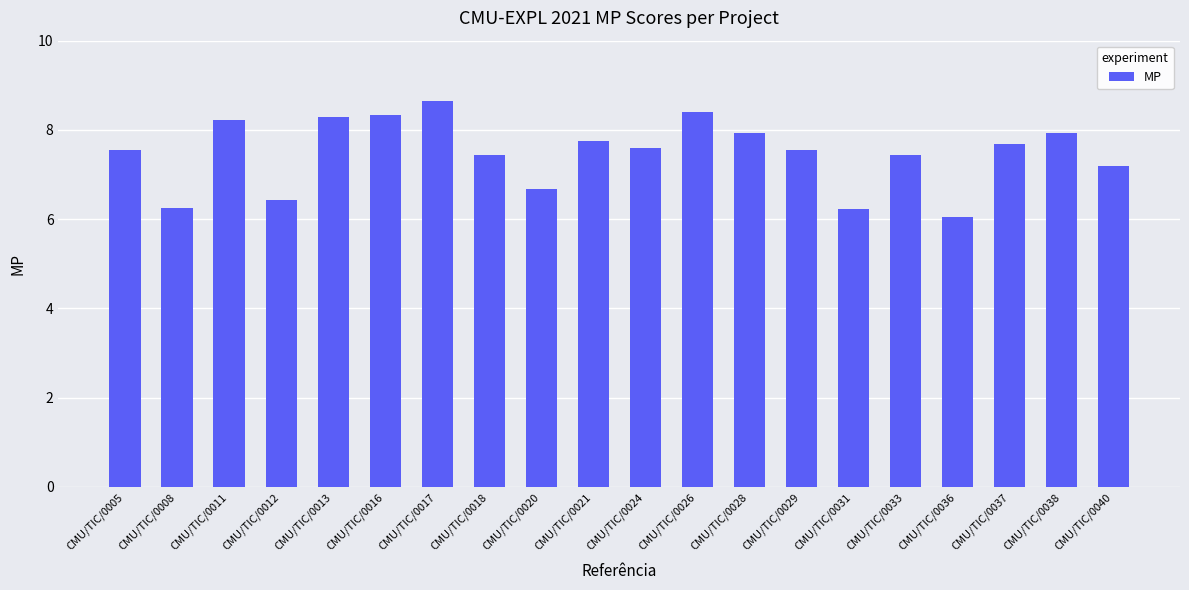

How many bars are there in total?

20